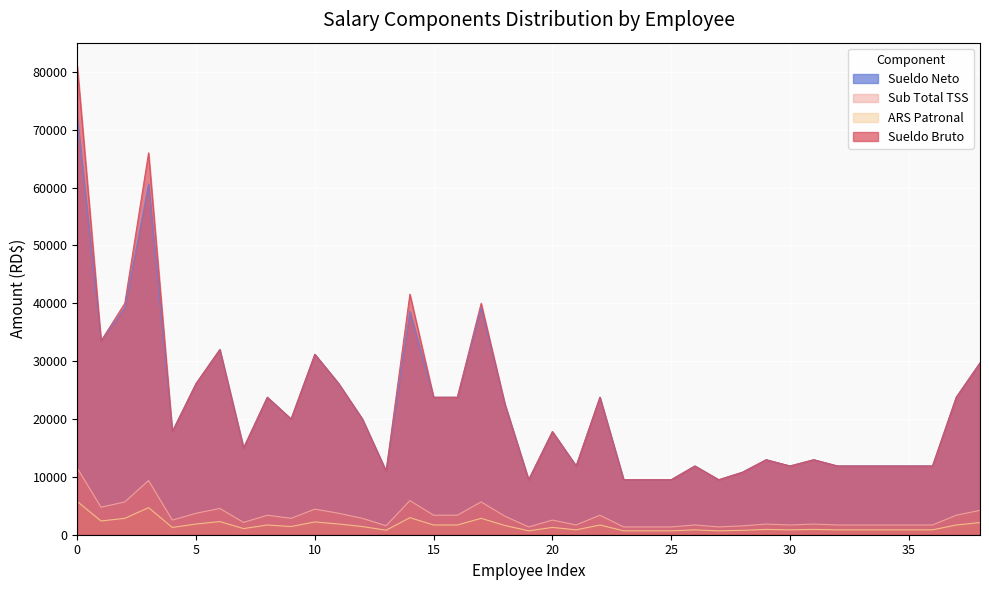

True or false: ARS Patronal and Sub Total TSS intersect in this chart.

False